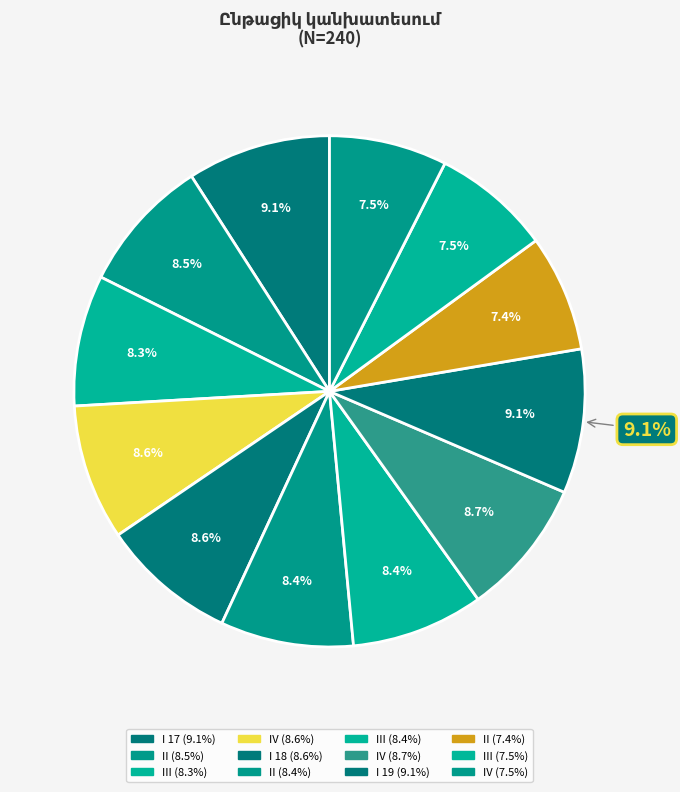

Approximately how many times larger is the value at II compared to IV?

1.0